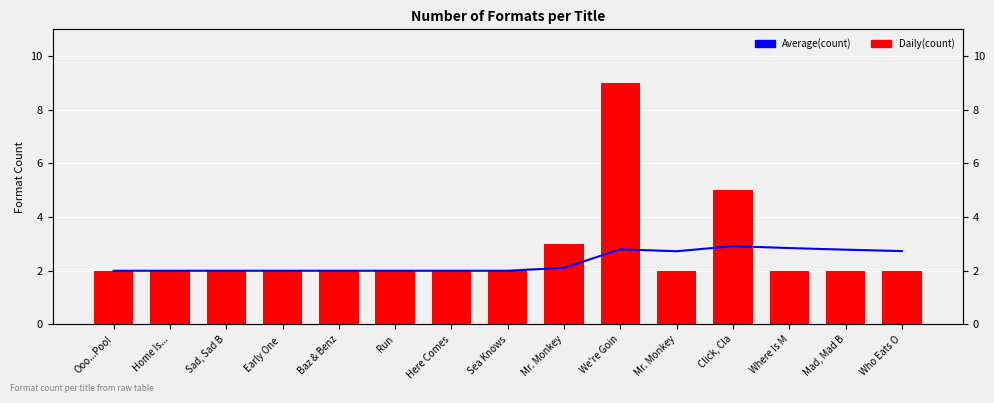

At how many categories does at least one series exceed 4?

2